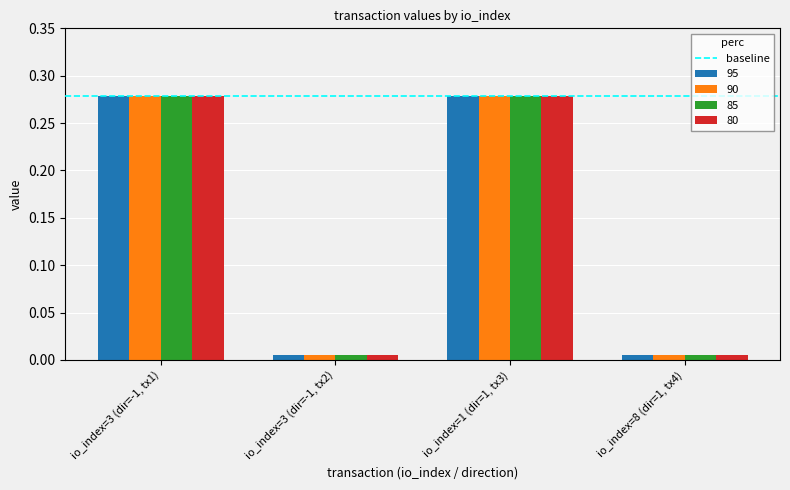

What is the sum of all 90 values?

0.6